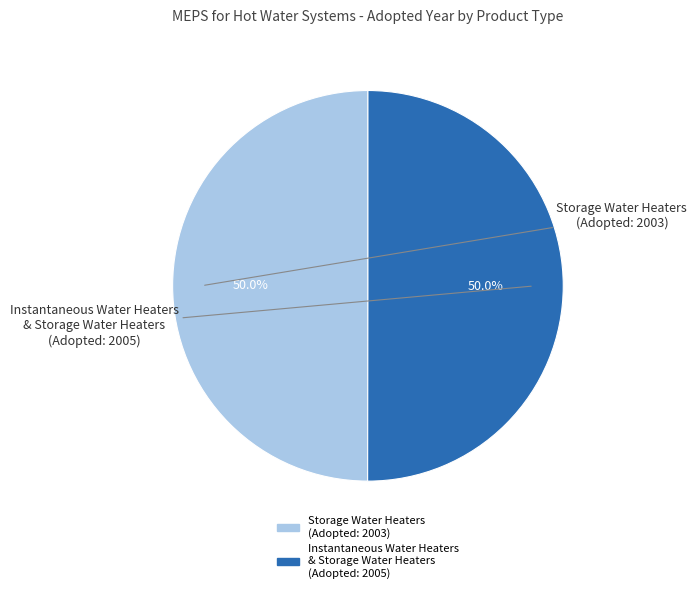

Combined, what portion of the pie is Instantaneous Water Heaters & Storage Water Heaters and Storage Water Heaters?

100.0%